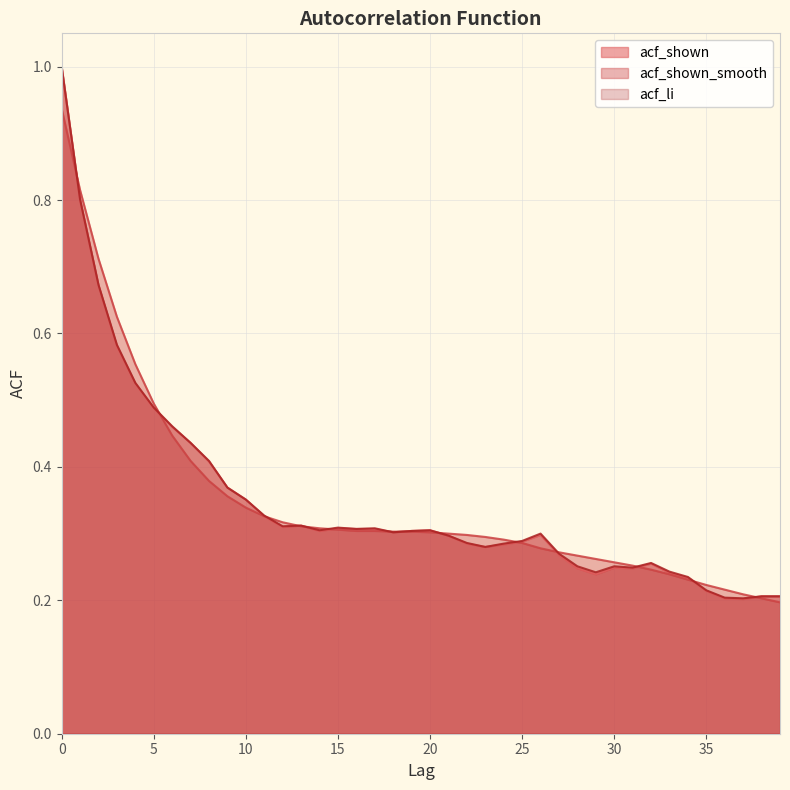

The value of acf_shown at 25 is 0.3. True or false?

True